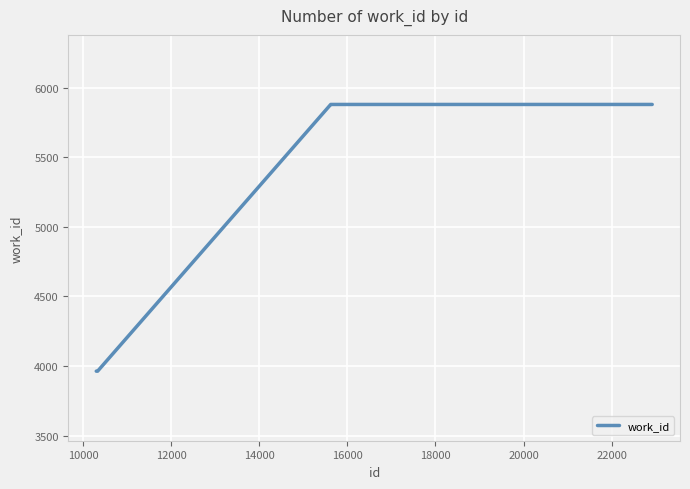

What is the difference between the maximum and minimum values?

1917